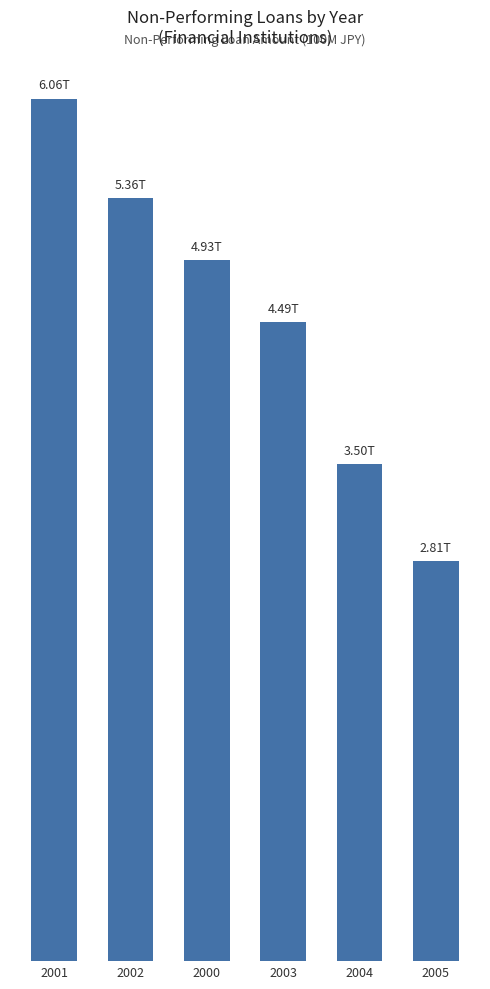

Which has a higher value, 2004 or 2001?

2001